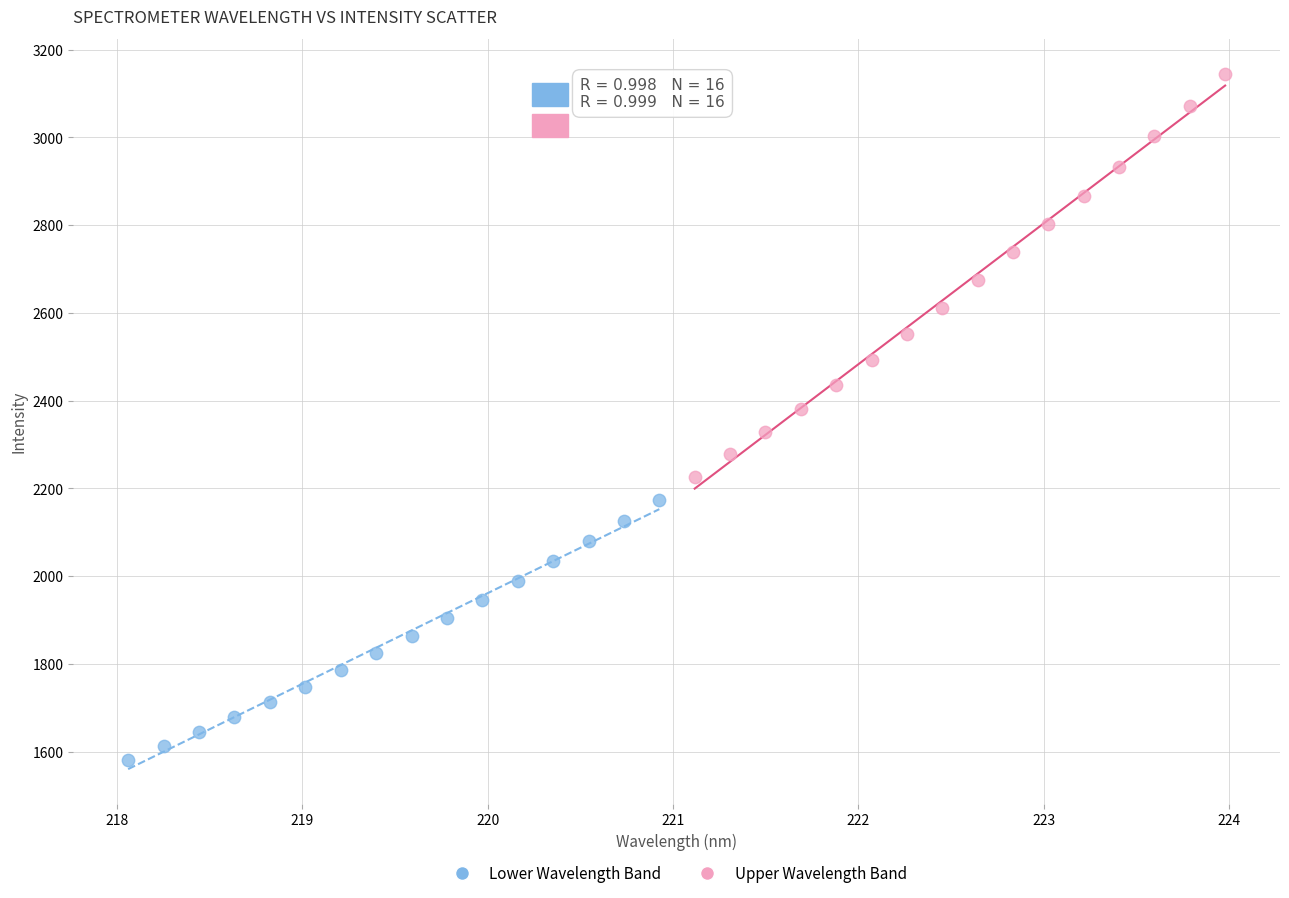

Which series reaches the maximum Y coordinate?

Upper Wavelength Band